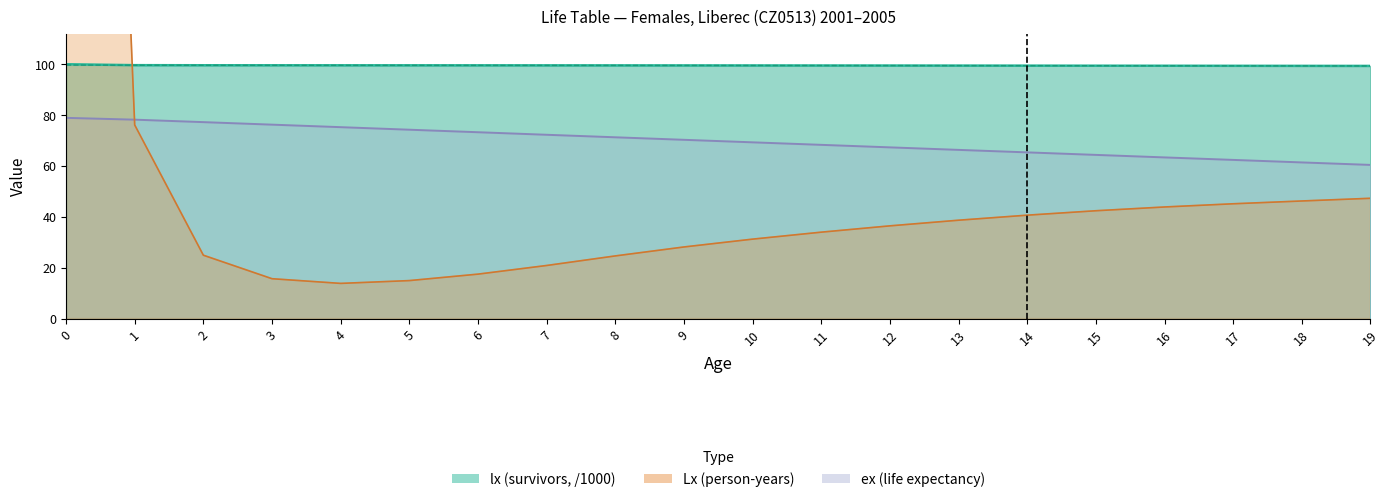

Does the chart have visible grid lines?

No